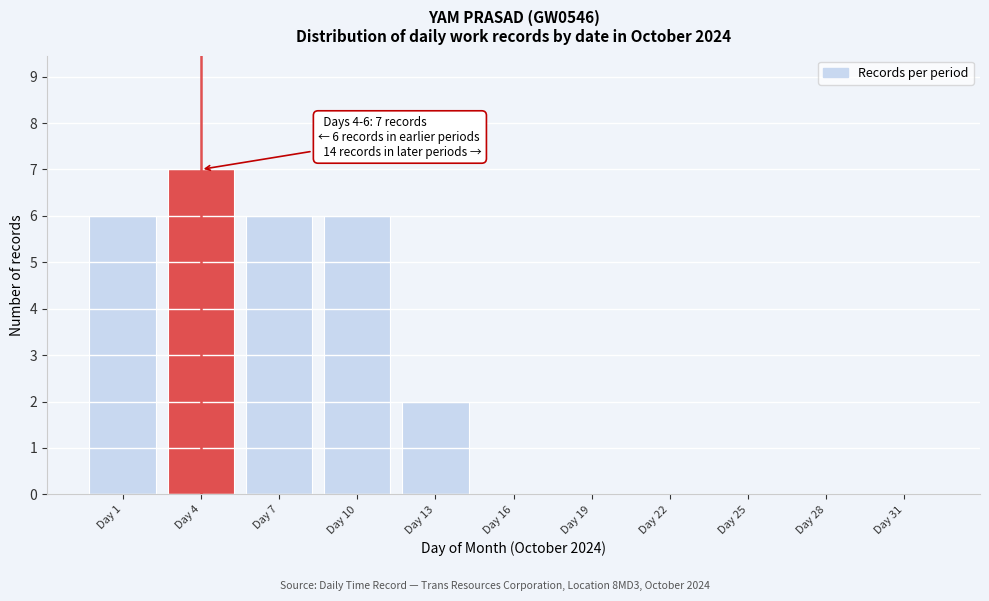

Reading left to right, transcribe all the data shown in this chart.

Day 1=6	Day 4=7	Day 7=6	Day 10=6	Day 13=2	Day 16=0	Day 19=0	Day 22=0	Day 25=0	Day 28=0	Day 31=0